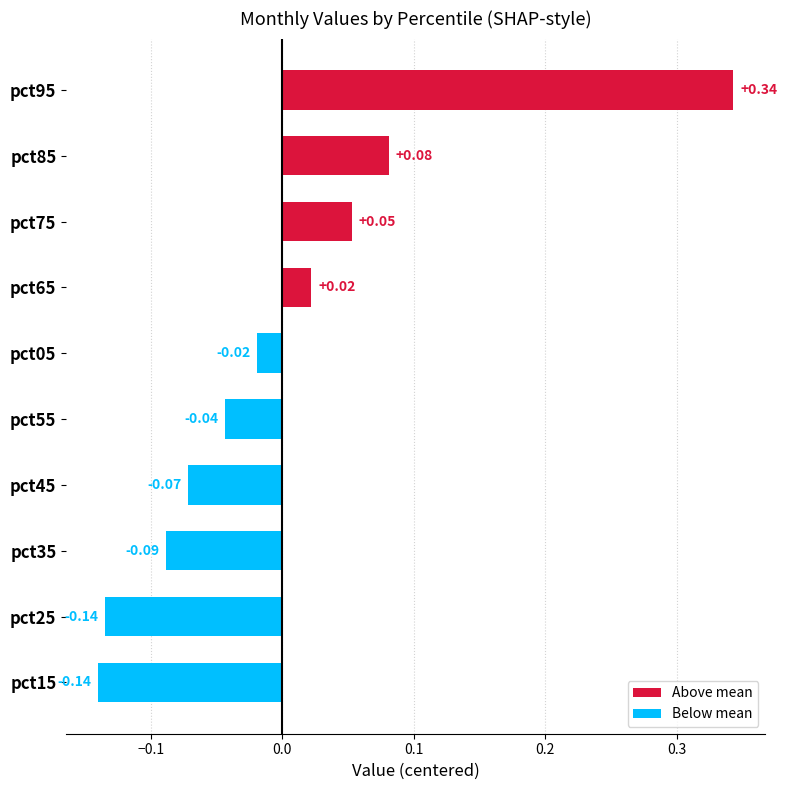

What is the difference between the maximum and second lowest values?

0.5